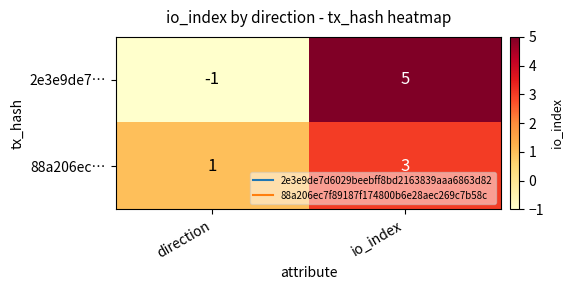

How many distinct data groups are displayed?

2